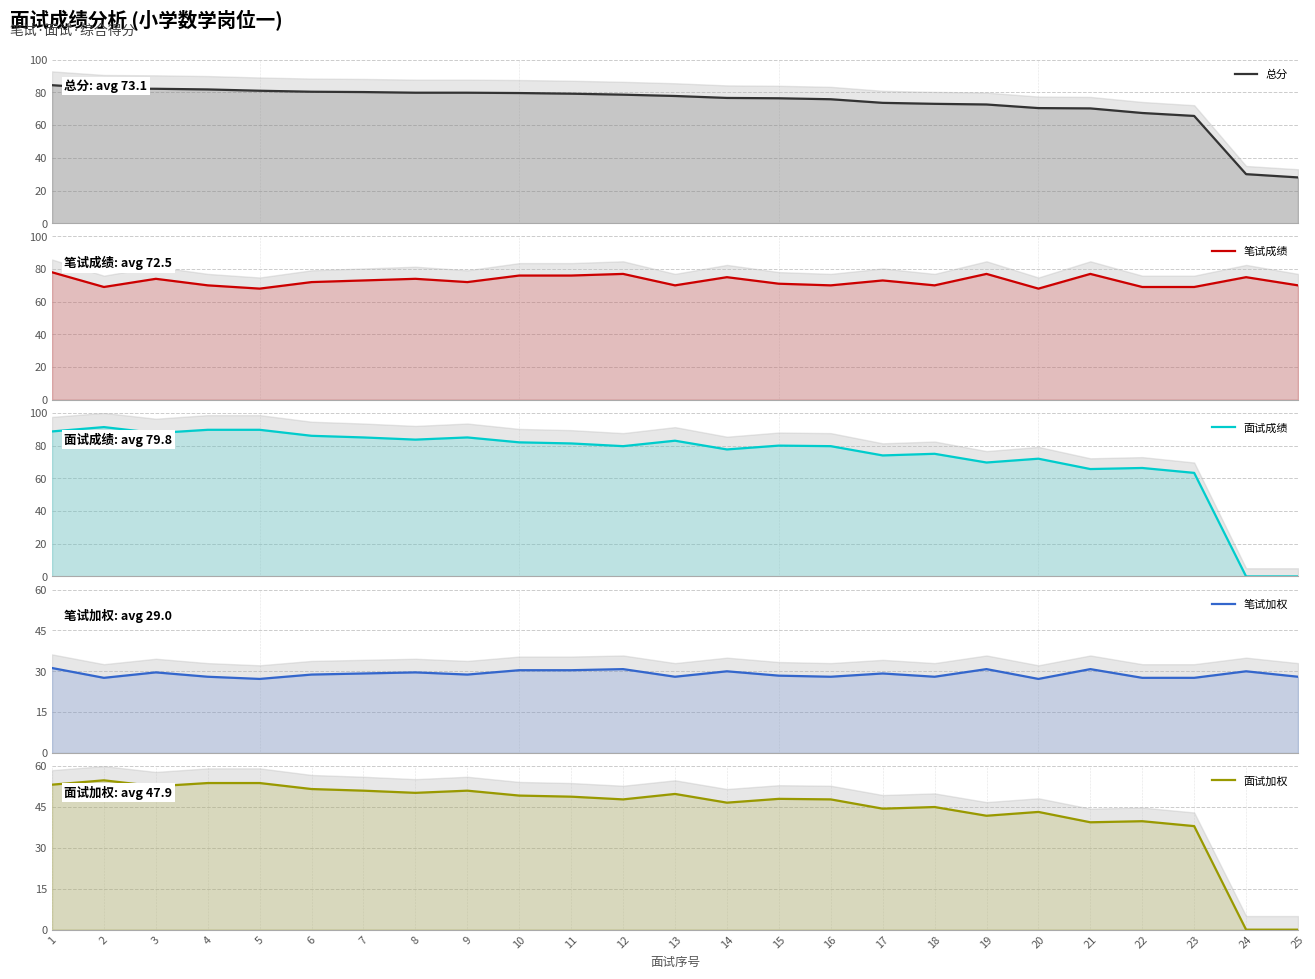

What is the value of the 总分 point at the 10th from the left?

79.6